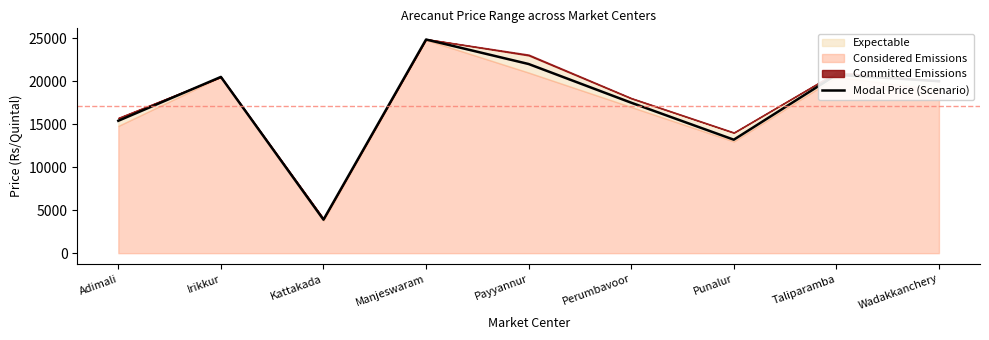

True or false: the data shows 33857 at Payyannur.

False